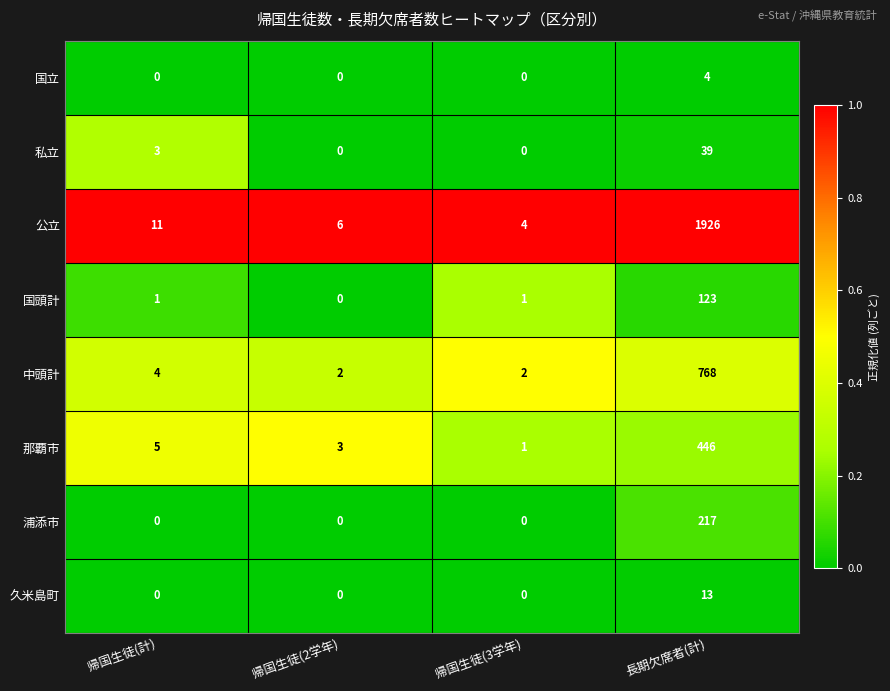

What is the difference between the 国立 values at 帰国生徒(計) and 長期欠席者(計)?

4